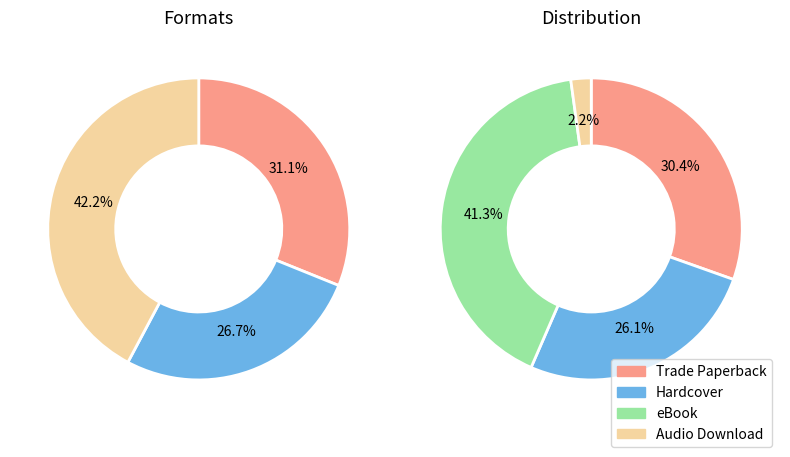

Count the number of slices in the pie.

4